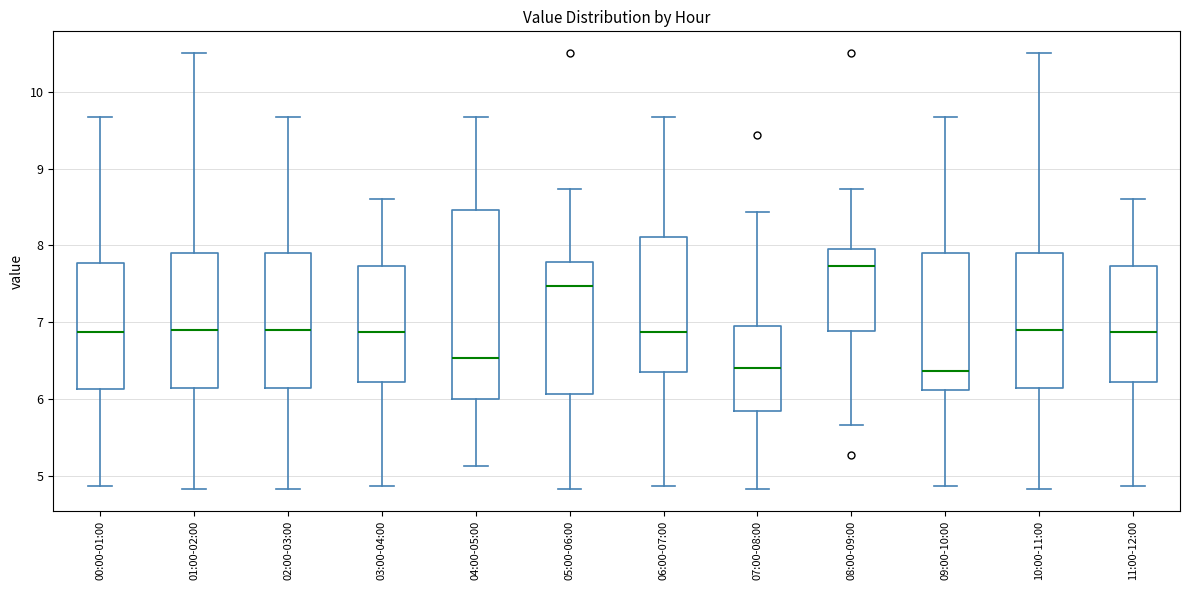

Reading left to right, transcribe this box plot: for each box, give where its median line is, the range the box spans, and where its two whiskers end, as read against the y-axis. The values are not printed on the chart, so give them approximately, as read against the axis.

00:00-01:00: median 6.9, box 6.1 to 7.8, whiskers 4.9 to 9.7
01:00-02:00: median 6.9, box 6.2 to 7.9, whiskers 4.8 to 10.5
02:00-03:00: median 6.9, box 6.2 to 7.9, whiskers 4.8 to 9.7
03:00-04:00: median 6.9, box 6.2 to 7.7, whiskers 4.9 to 8.6
04:00-05:00: median 6.5, box 6.0 to 8.5, whiskers 5.1 to 9.7
05:00-06:00: median 7.5, box 6.1 to 7.8, whiskers 4.8 to 8.7
06:00-07:00: median 6.9, box 6.4 to 8.1, whiskers 4.9 to 9.7
07:00-08:00: median 6.4, box 5.9 to 7.0, whiskers 4.8 to 8.4
08:00-09:00: median 7.7, box 6.9 to 8.0, whiskers 5.7 to 8.7
09:00-10:00: median 6.4, box 6.1 to 7.9, whiskers 4.9 to 9.7
10:00-11:00: median 6.9, box 6.2 to 7.9, whiskers 4.8 to 10.5
11:00-12:00: median 6.9, box 6.2 to 7.7, whiskers 4.9 to 8.6